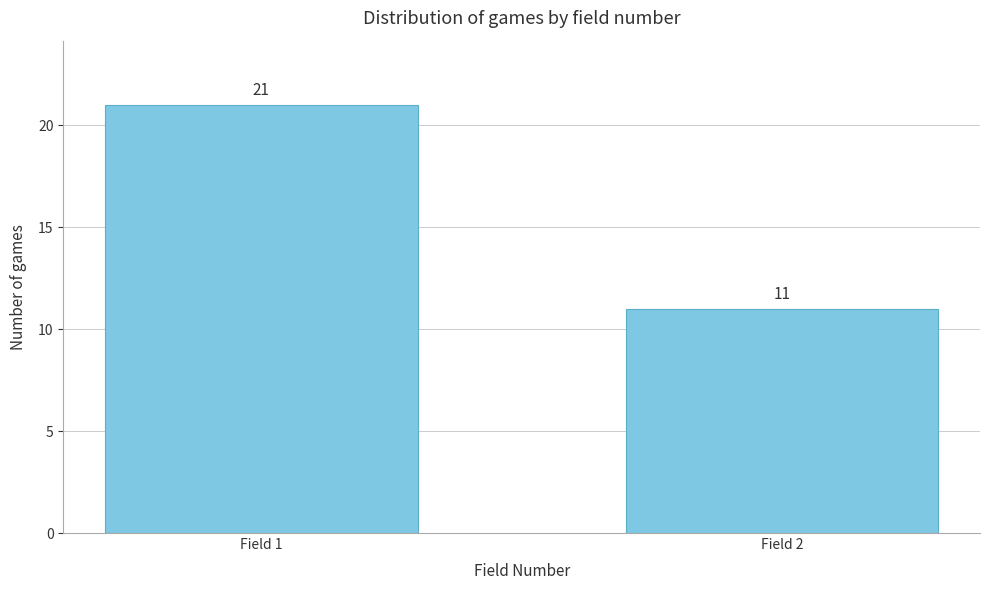

Reading left to right, extract all data points from this chart.

21	11